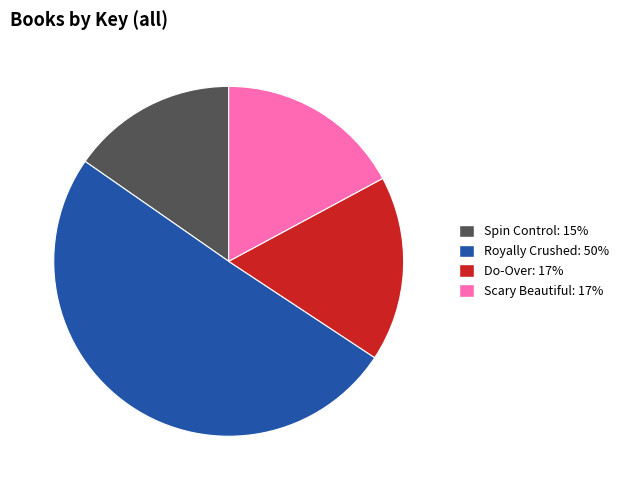

Is the sum of Spin Control and Scary Beautiful greater than half?

No